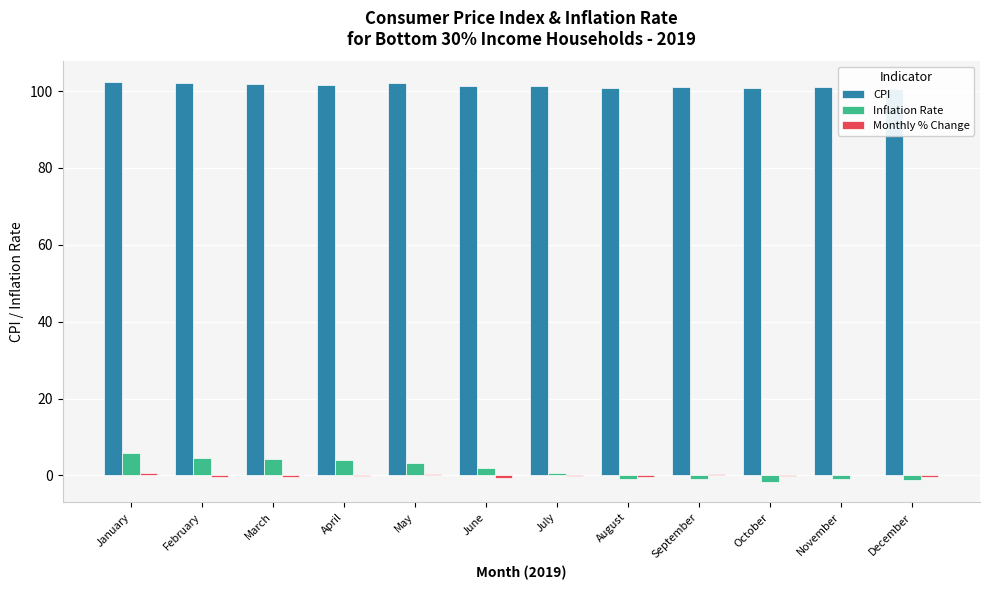

Reading left to right, extract all data points from this chart.

CPI: 102.5	102.2	101.9	101.7	102.0	101.4	101.2	100.8	101.1	100.9	101.1	100.6
Inflation Rate: 5.7	4.5	4.2	3.9	3.3	2.0	0.5	-0.9	-1.0	-1.8	-1.0	-1.3
Monthly % Change: 0.6	-0.3	-0.3	-0.2	0.3	-0.6	-0.2	-0.4	0.3	-0.2	0.2	-0.5